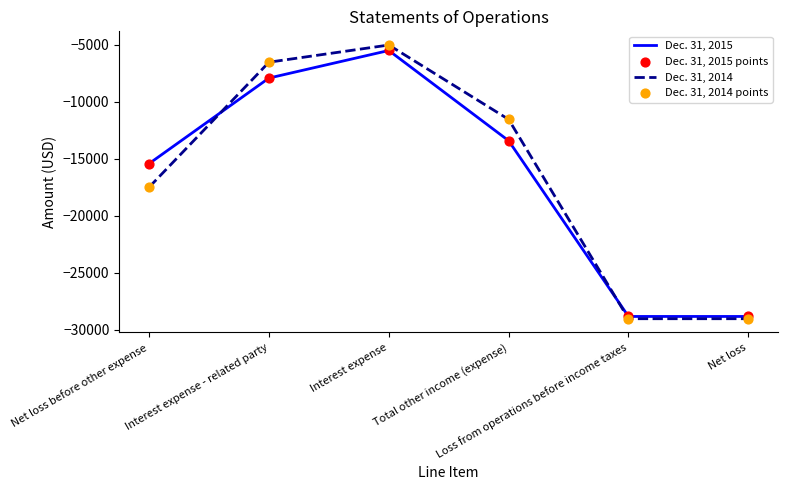

What is the total value across all series at Interest expense - related party?

-14440